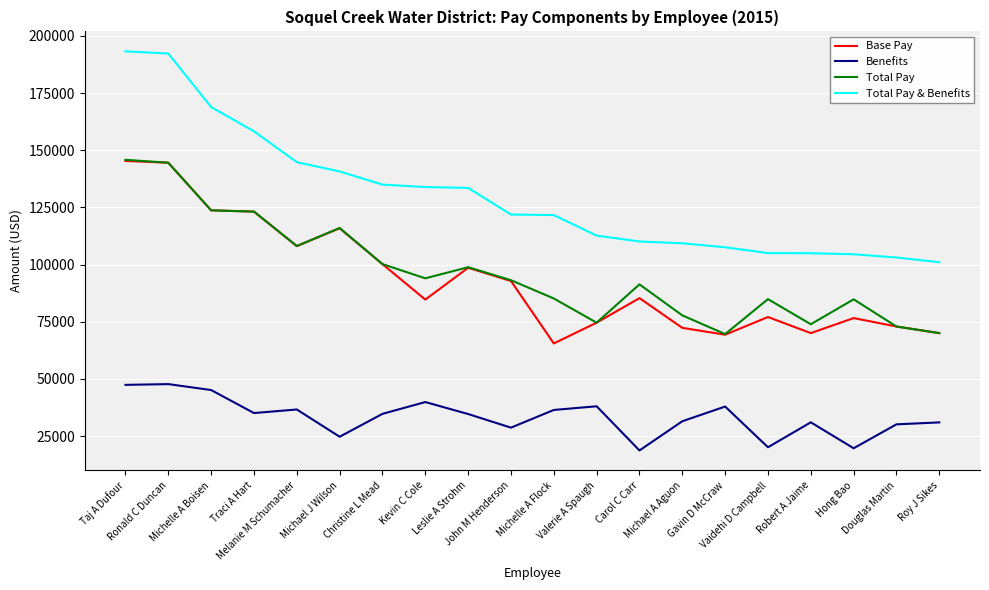

How many lines are shown in the chart?

4